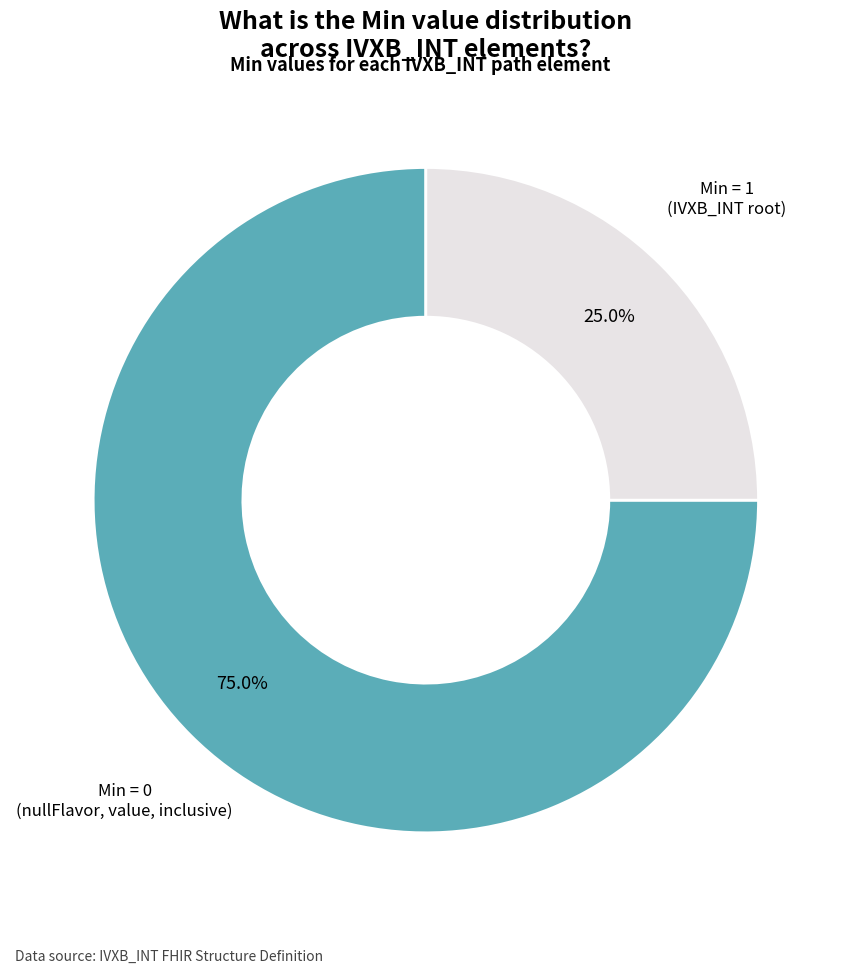

Approximately how many times larger is the value at Min = 0 compared to Min = 1?

3.0